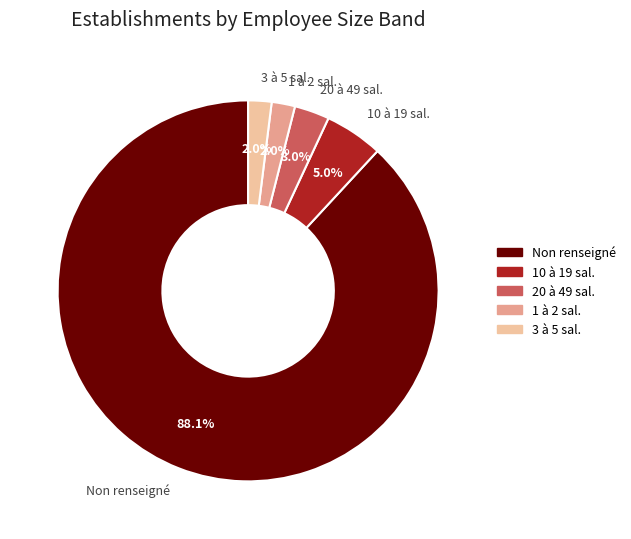

What is the largest slice in the pie chart?

Non renseigné